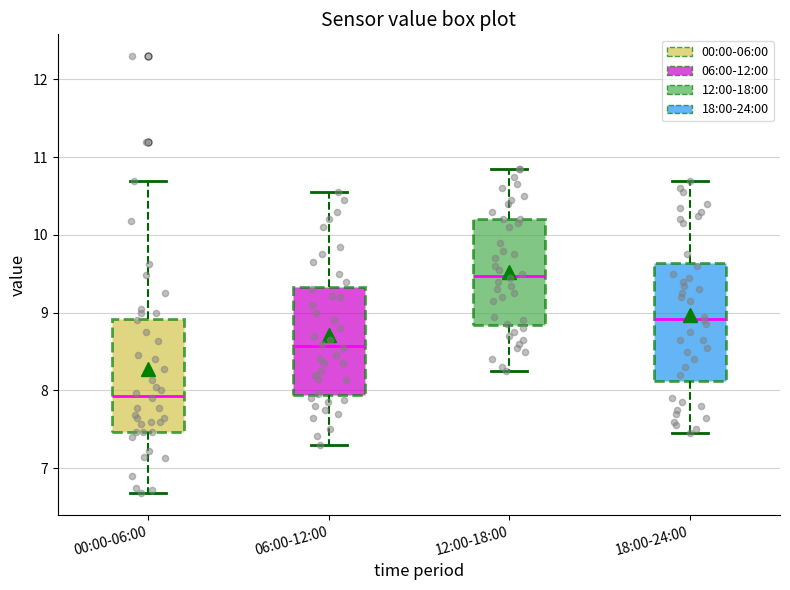

Reading left to right, read every box against the y-axis: the position of its median line, the range the box covers, and the ends of its whiskers. The values are not printed on the chart, so give them approximately, as read against the axis.

00:00-06:00: median 7.9, box 7.5 to 8.9, whiskers 6.7 to 10.7
06:00-12:00: median 8.6, box 7.9 to 9.3, whiskers 7.3 to 10.6
12:00-18:00: median 9.5, box 8.8 to 10.2, whiskers 8.3 to 10.9
18:00-24:00: median 8.9, box 8.1 to 9.6, whiskers 7.5 to 10.7